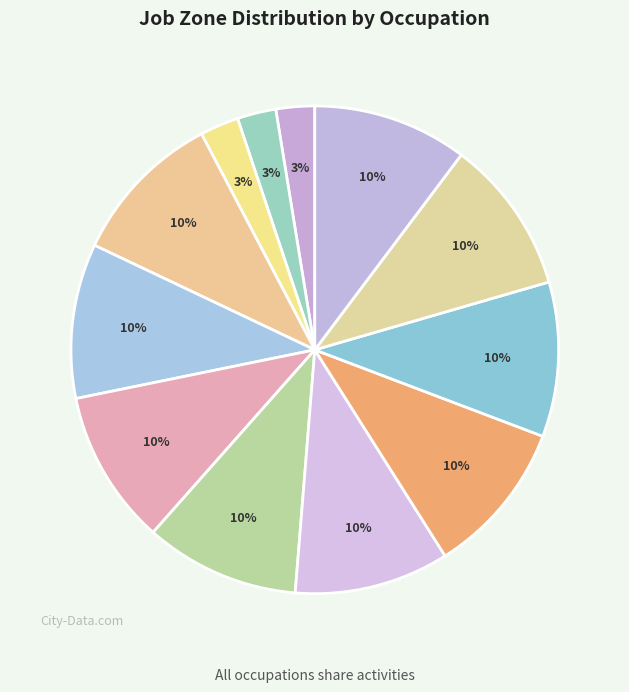

Rank the categories by value from highest to lowest.

Interpreters and Translators, Poets, Lyricists and Creative Writers, Public Relations Specialists, Technical Writers, Editors, Writers and Authors, News Analysts, Reporters, and Journalists, Graphic Designers, Producers and Directors, Management Analysts, Engineering Teachers, Postsecondary, English Language and Literature Teachers